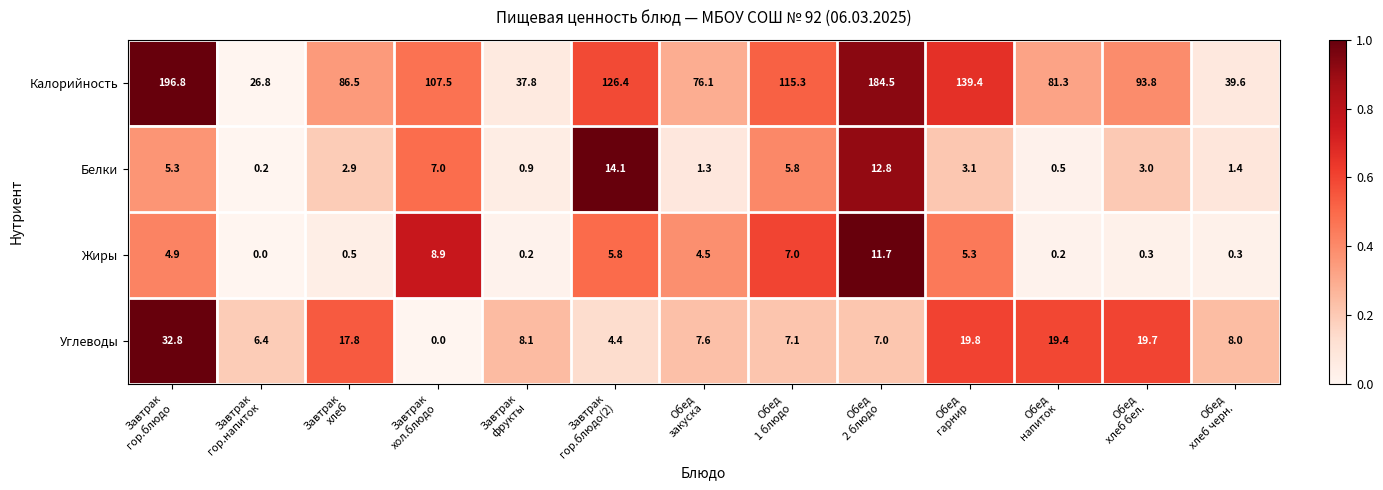

Rank the series by their maximum value, from lowest to highest.

Жиры, Белки, Углеводы, Калорийность